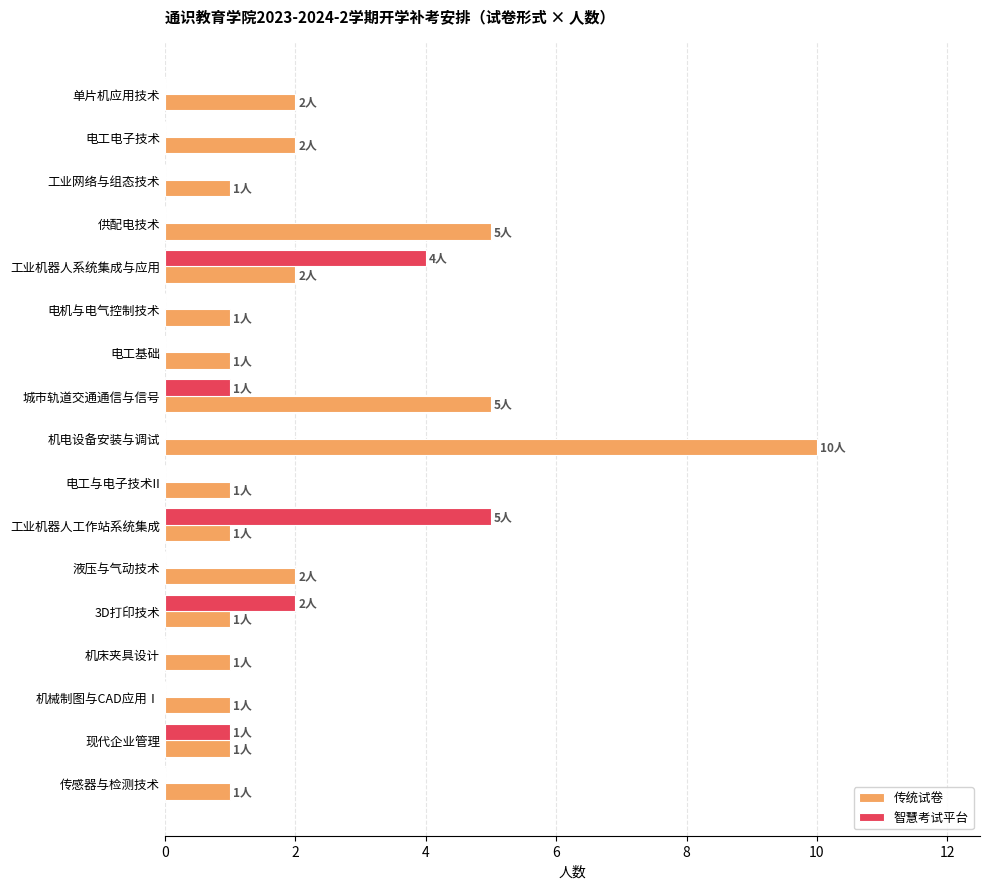

What is the sum of all 智慧考试平台 values?

13